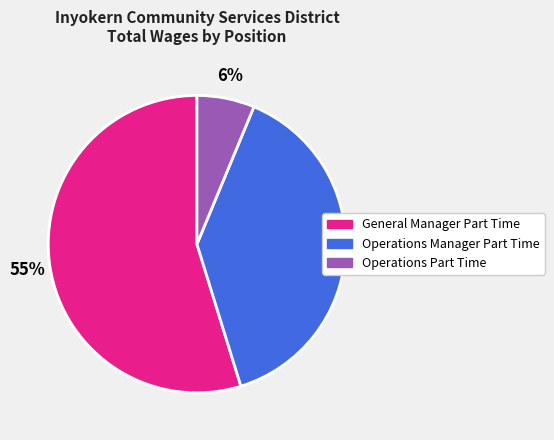

How many segments does this pie chart have?

3